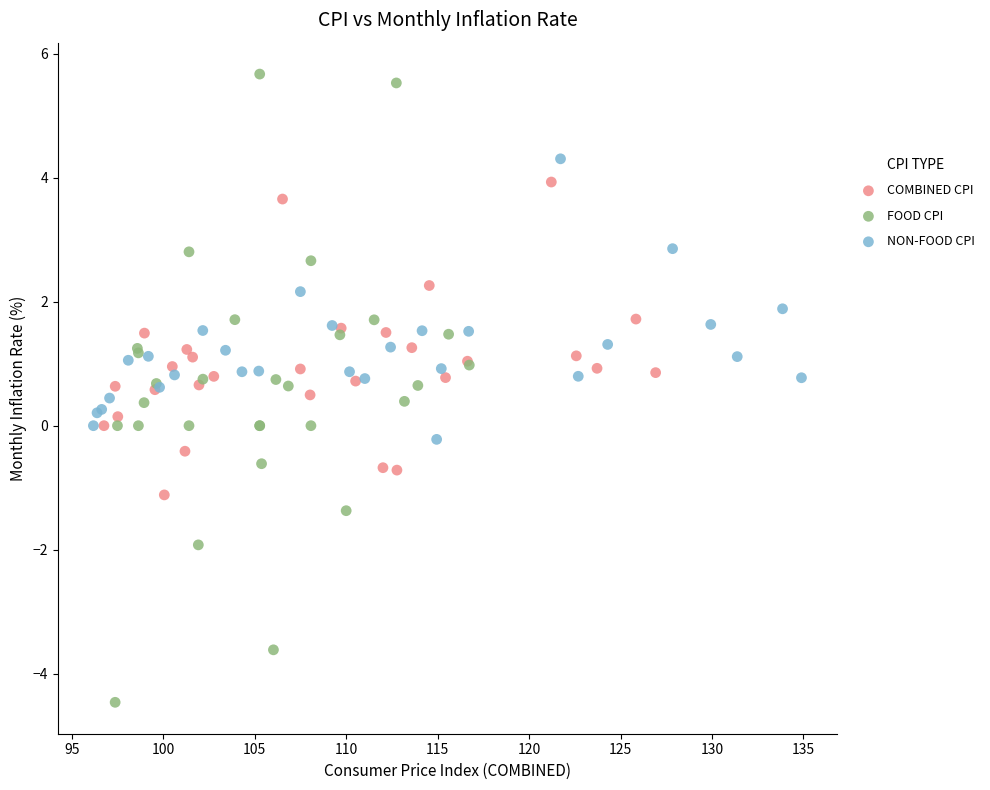

Which series contains the highest Y value?

FOOD CPI